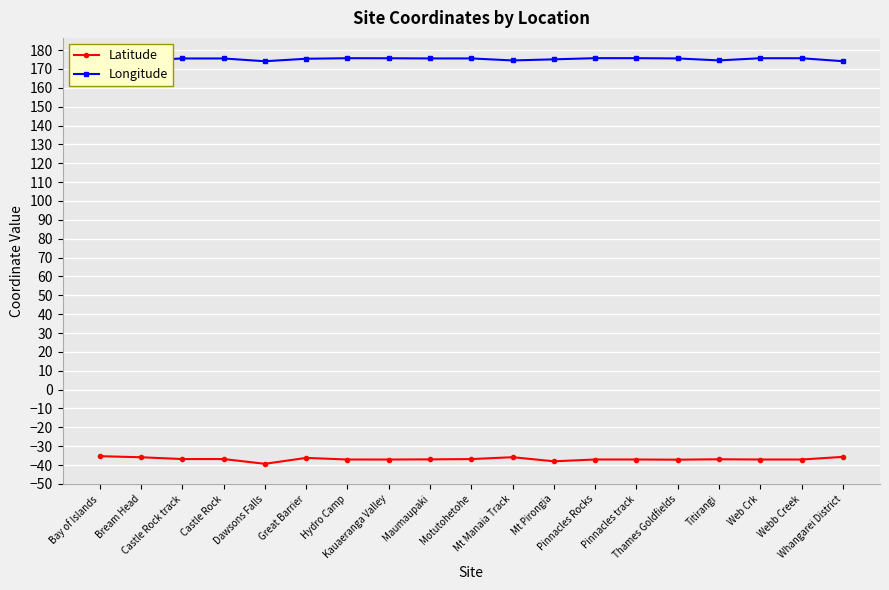

Which category has the highest value across all series?

Pinnacles Rocks